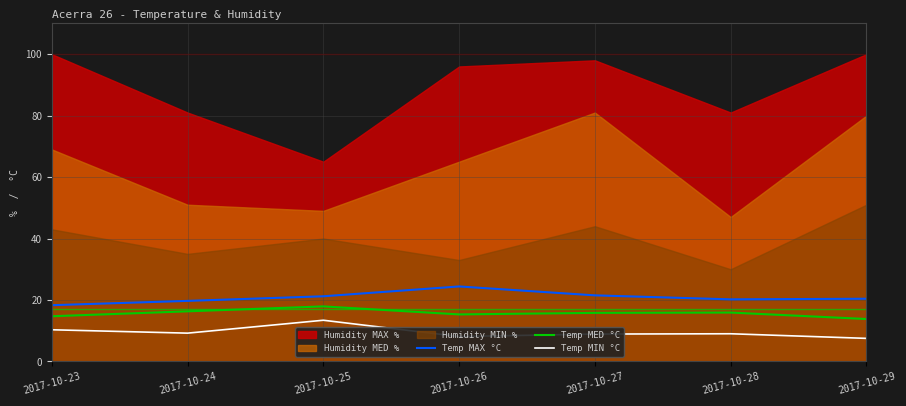

What is the difference between the second highest and minimum values in the Temp MED °C series?

2.5